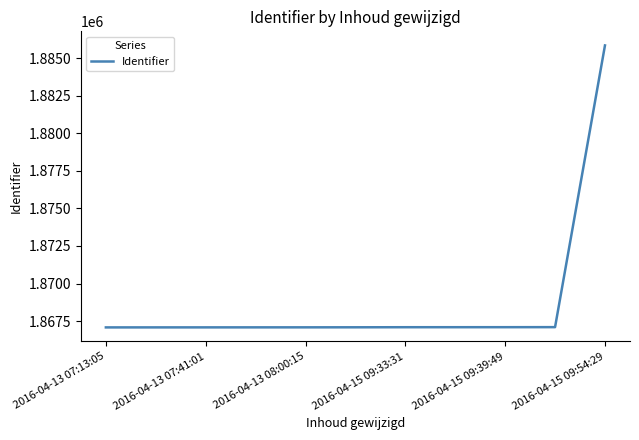

What is the minimum value shown in the chart?

1867085